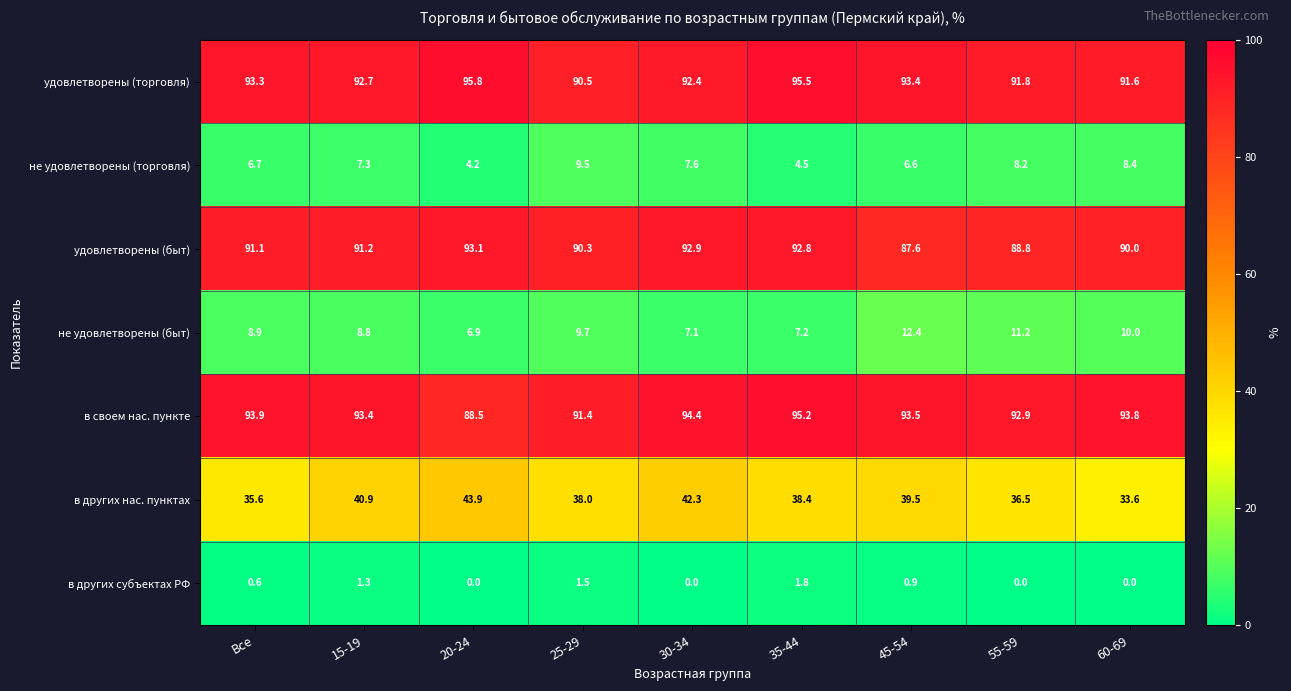

What is the total value across all series at 30-34?

336.7